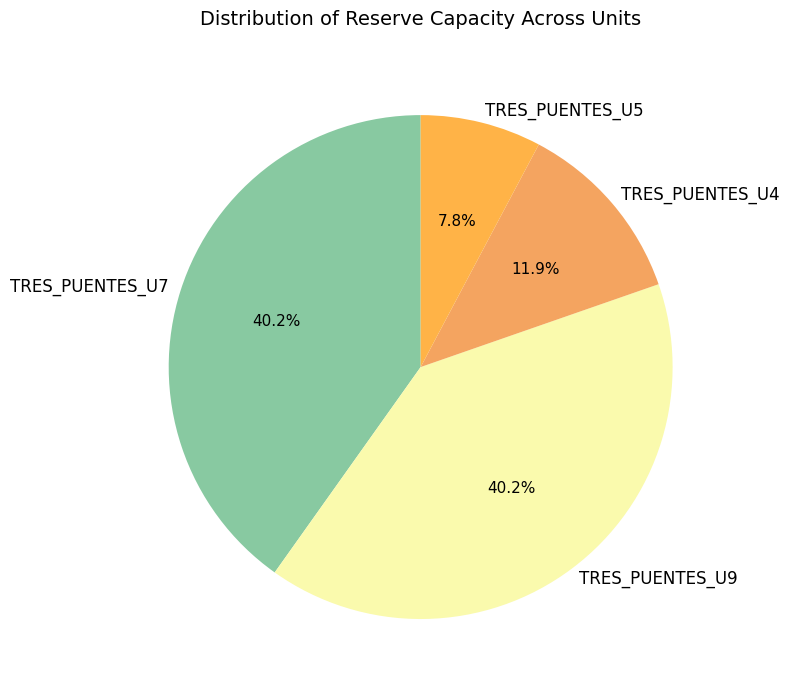

Does TRES_PUENTES_U9 account for over 50% of the chart?

No